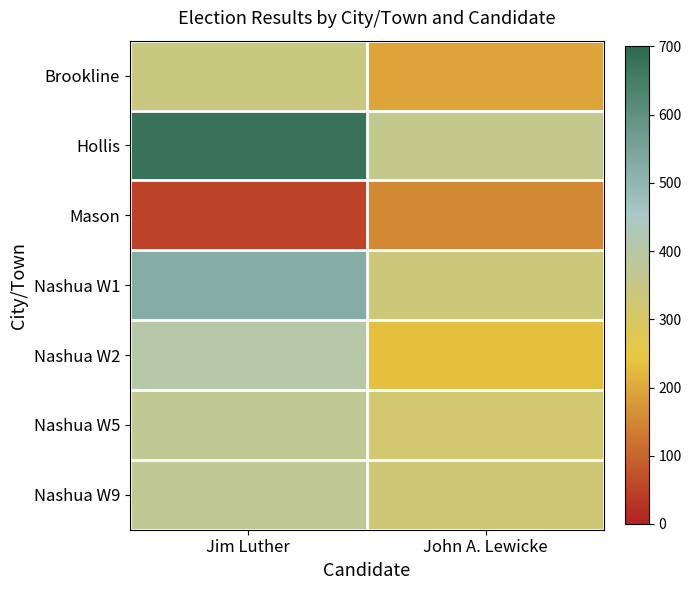

What is the spread (max minus min) of values at Jim Luther?

627